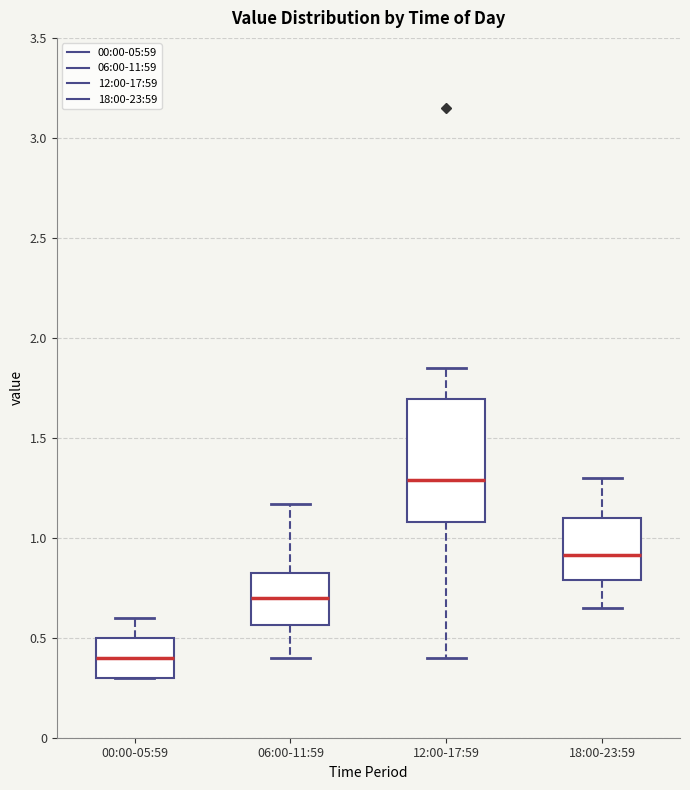

Which box's median line is the lowest?

00:00-05:59